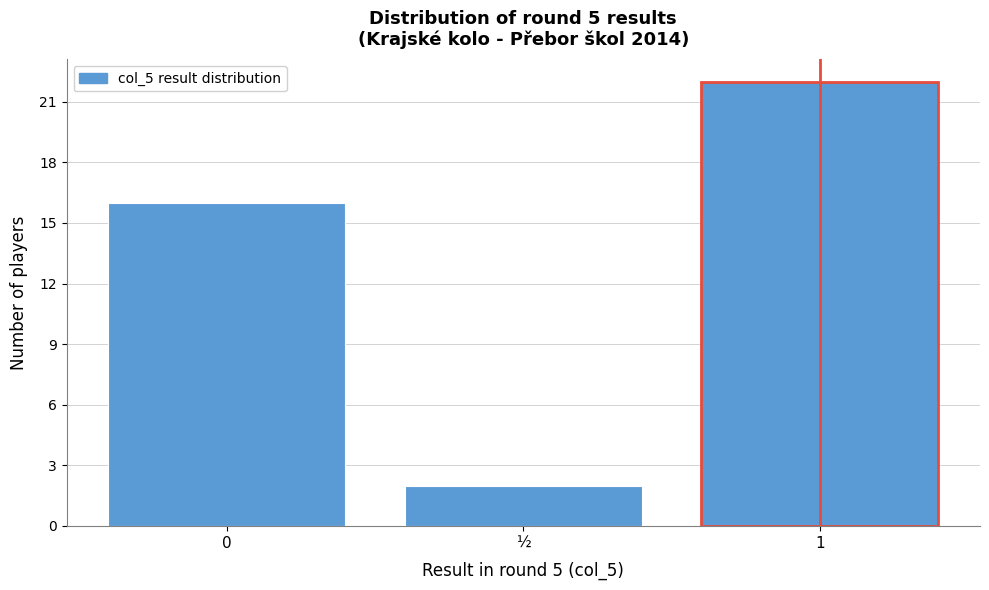

Reading left to right, transcribe all the data shown in this chart.

0=16	½=2	1=22